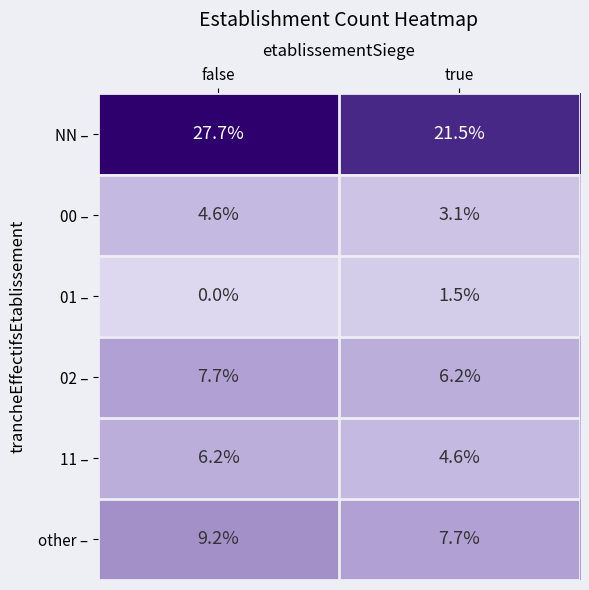

What is the average value of the NN – series?

24.6